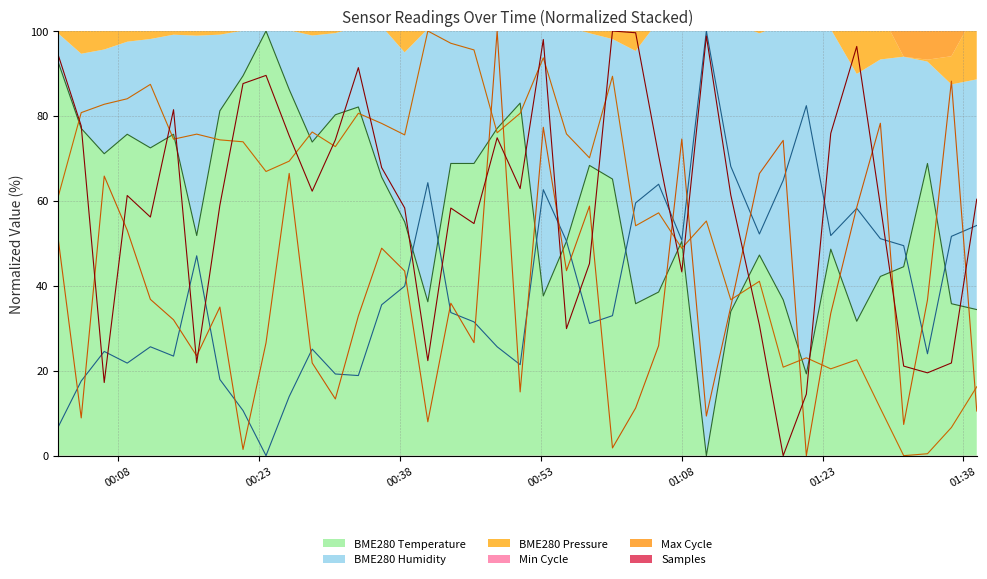

How many times do BME280_pressure_norm and BME280_temperature cross each other?

14